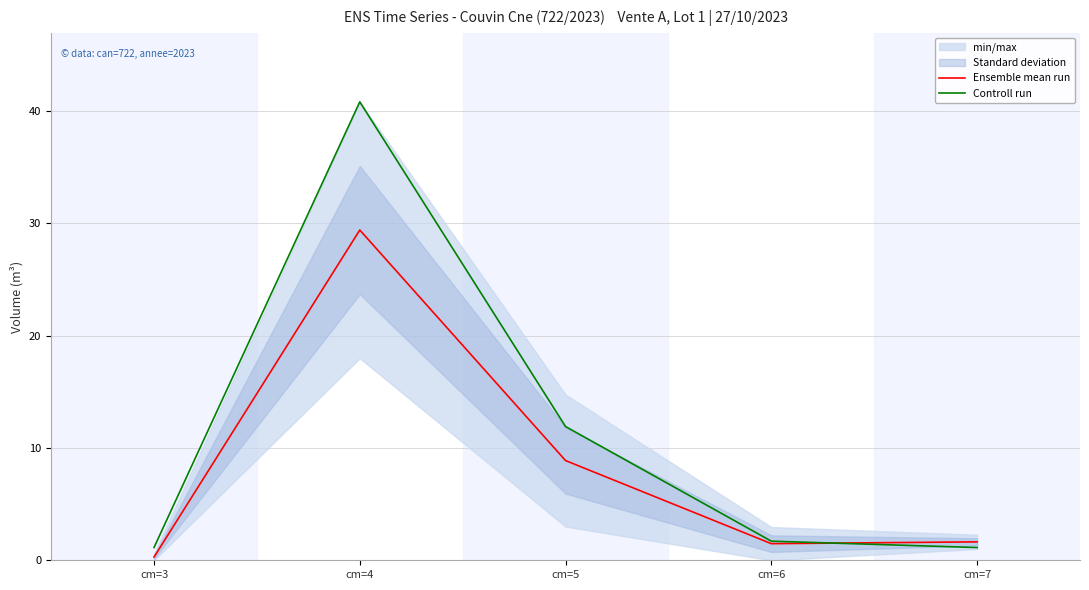

The value of Controll run at cm=6 is 0.9. True or false?

False